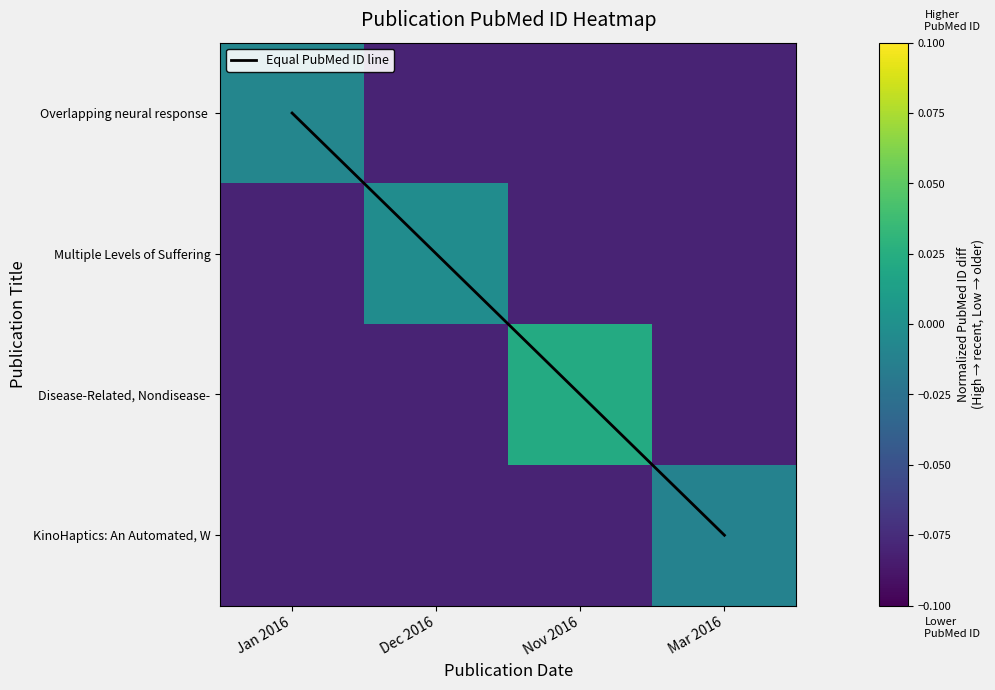

Is it true that KinoHaptics: An Automated, W equals -0.0 at Mar 2016?

False